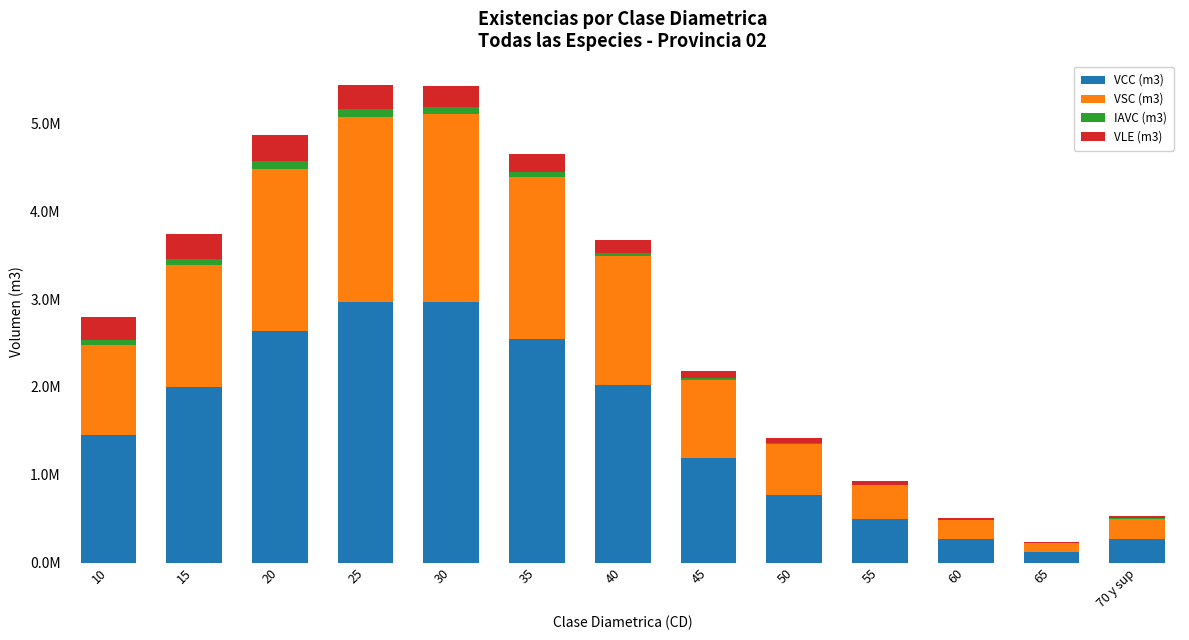

What is the difference between the maximum and second lowest values in the VSC (m3) series?

1917708.2